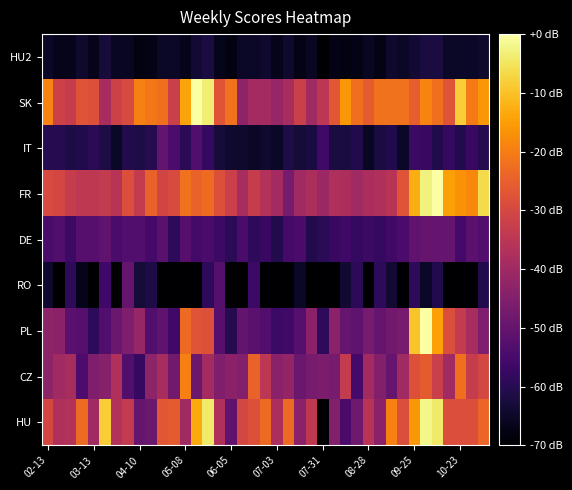

At which category is the sum across all series the highest?

33